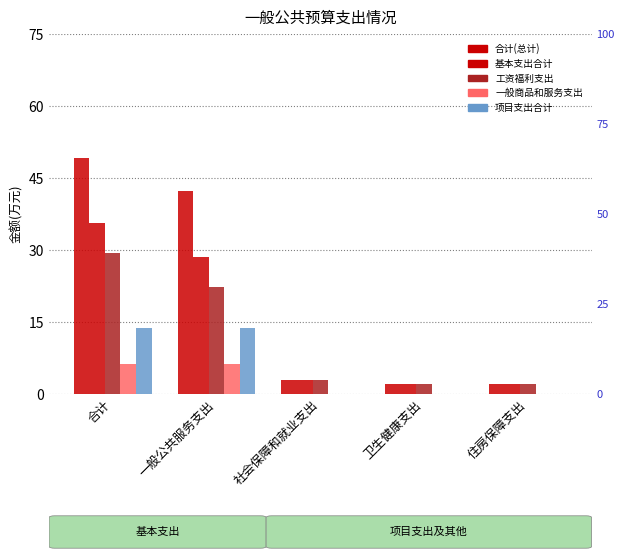

The 项目支出合计 series shows 13.7 at 合计. True or false?

True